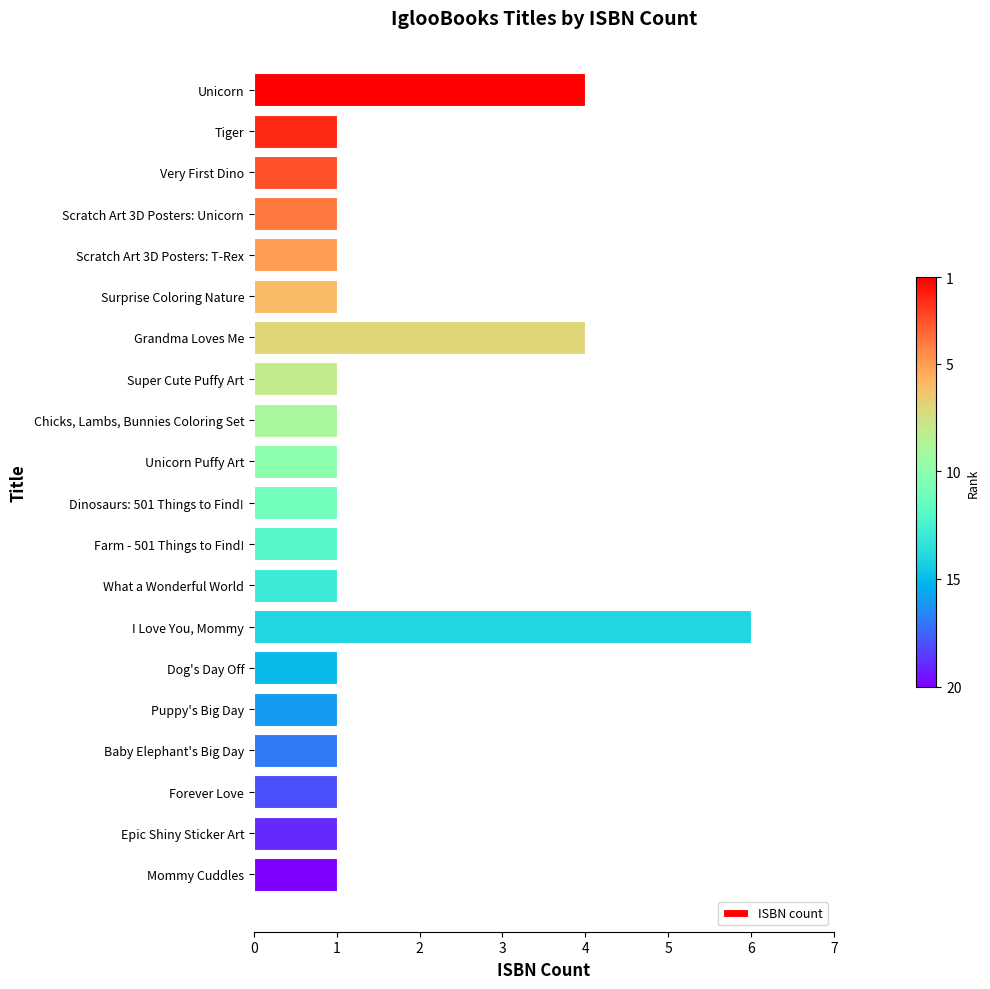

What is the greatest value displayed?

6